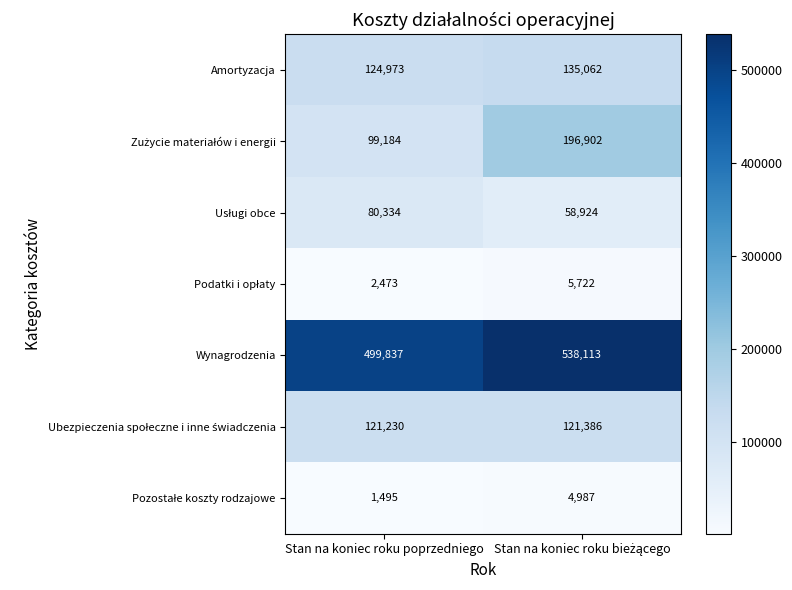

At which category does the chart reach its minimum across all series?

Stan na koniec roku poprzedniego